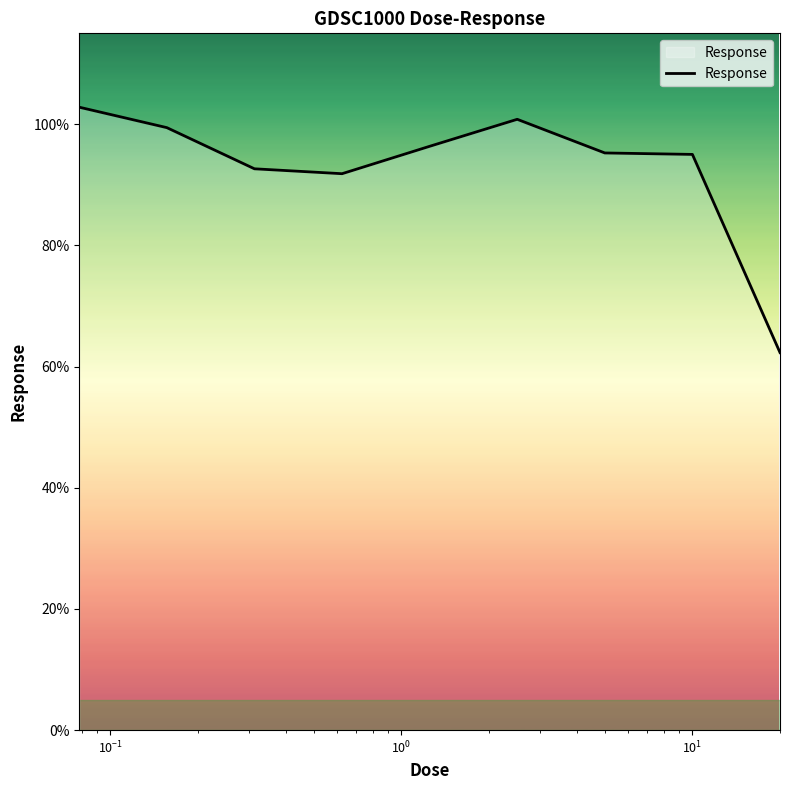

What is the sum of all values?

836.5